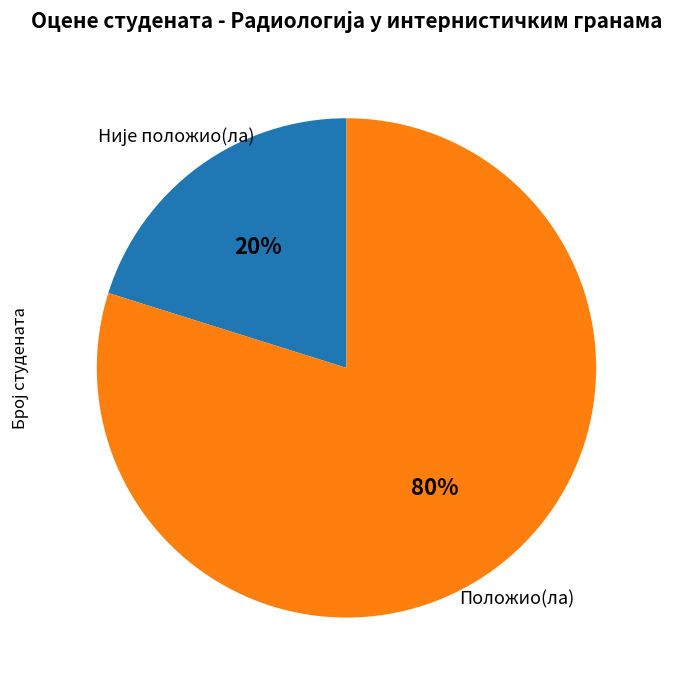

Is it true that Положио(ла) is 88% of the pie?

False